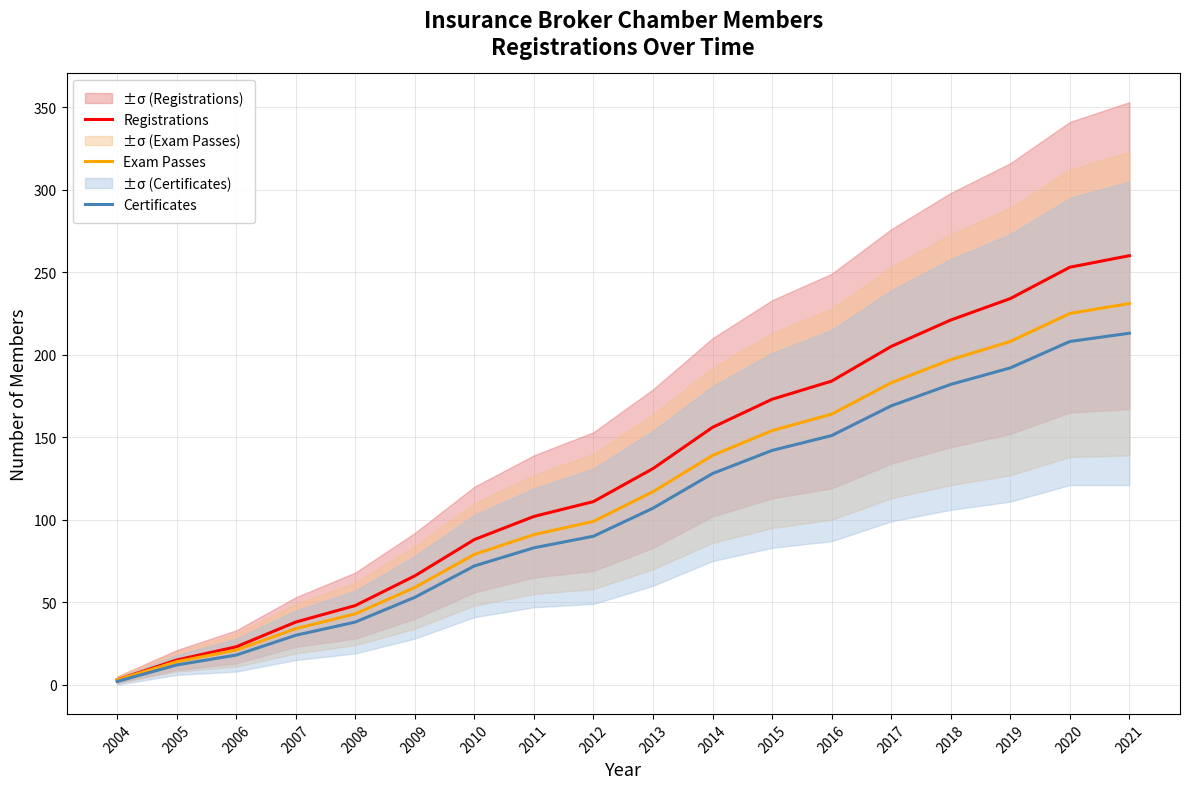

How many lines are shown in the chart?

3